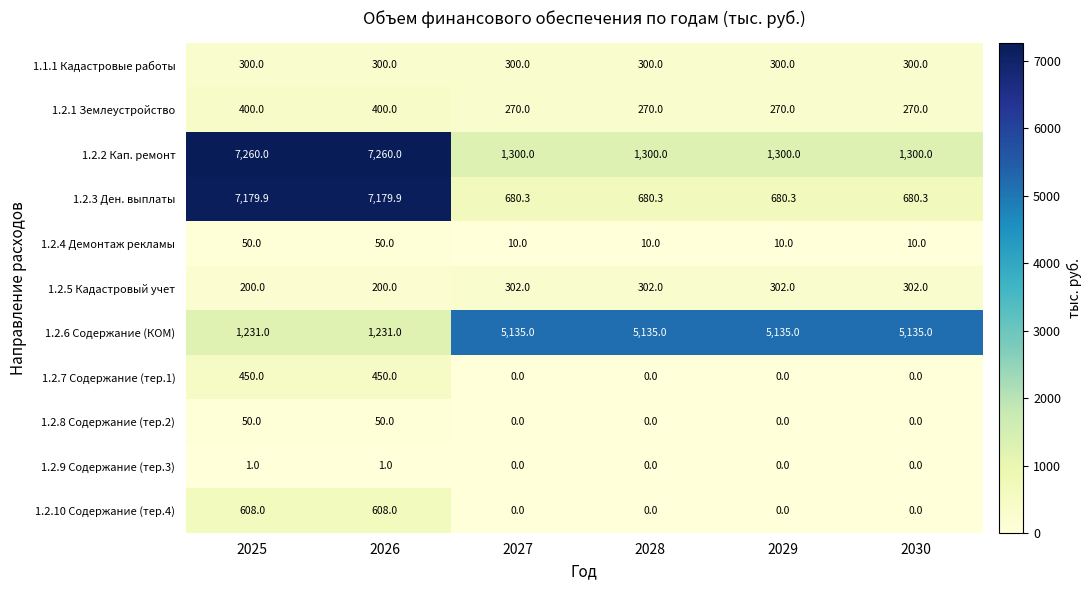

What is the minimum value for 1.2.1 Землеустройство?

270.0